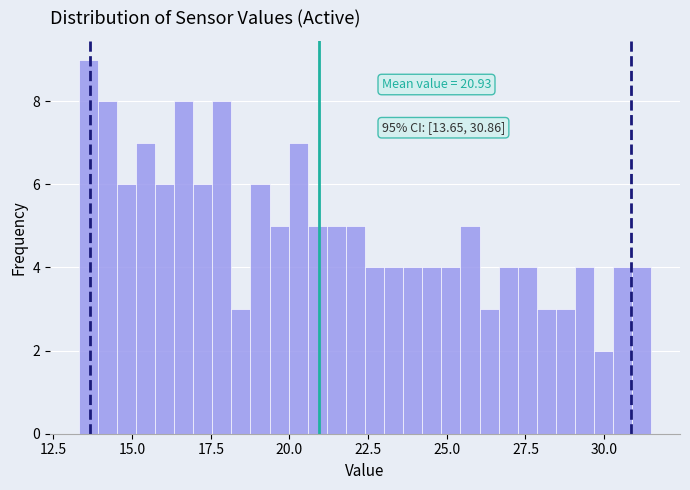

Read against the x-axis, roughly where is the centre of the tallest bar?

13.5